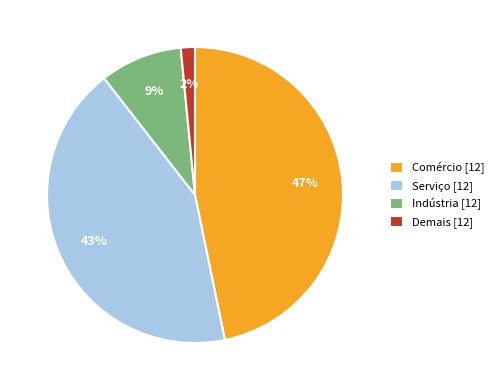

Which category has the biggest portion of the pie?

Comércio